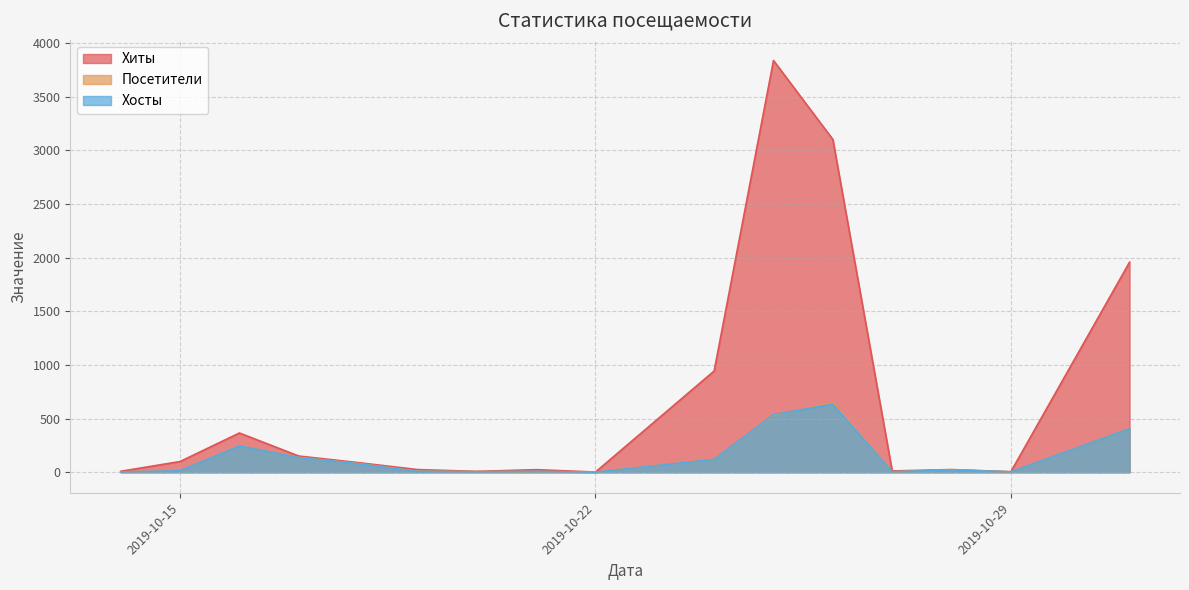

Reading left to right, list all the values displayed in this chart.

Хиты: 9	100	366	151	90	25	8	24	2	944	3838	3102	12	25	5	1958
Посетители: 3	15	249	138	82	10	5	7	1	121	532	646	4	22	3	407
Хосты: 3	14	246	137	79	8	5	8	1	120	538	634	4	21	4	406